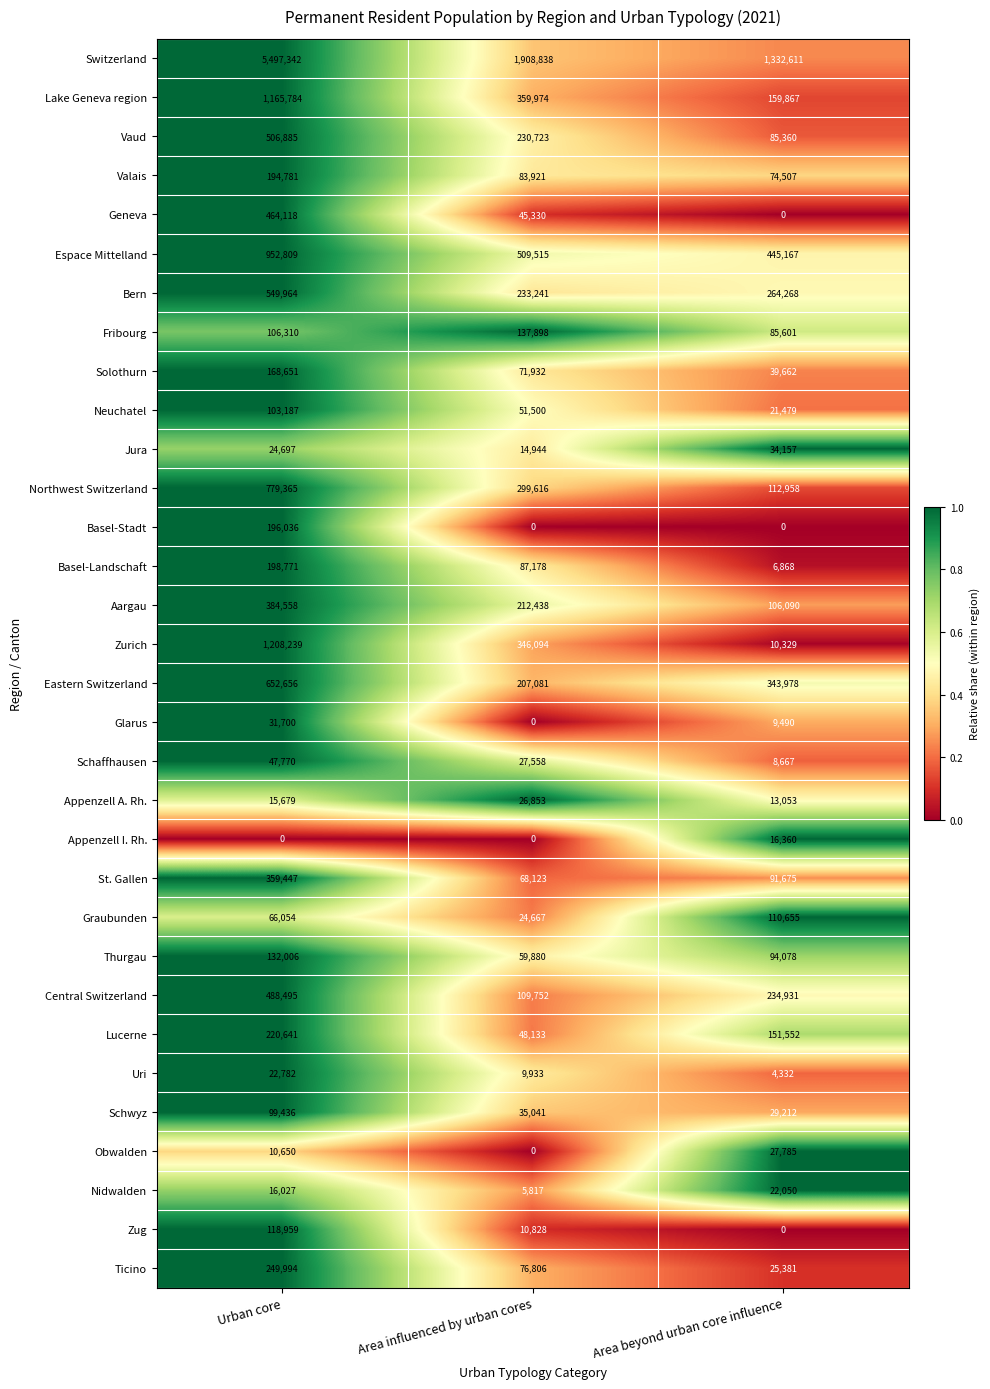

What is the difference between the maximum and minimum values in the Fribourg series?

52297